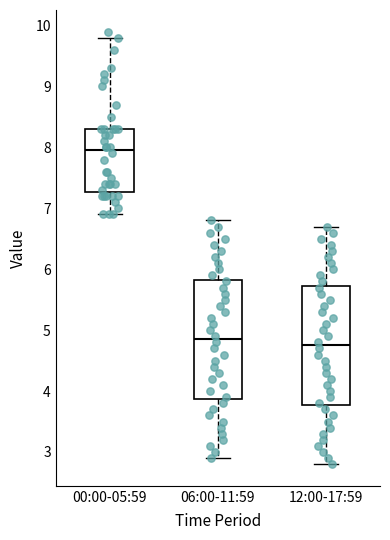

Reading left to right, read every box against the y-axis: the position of its median line, the range the box covers, and the ends of its whiskers. The values are not printed on the chart, so give them approximately, as read against the axis.

00:00-05:59: median 8.0, box 7.3 to 8.3, whiskers 6.9 to 9.8
06:00-11:59: median 4.9, box 3.9 to 5.8, whiskers 2.9 to 6.8
12:00-17:59: median 4.8, box 3.8 to 5.7, whiskers 2.8 to 6.7